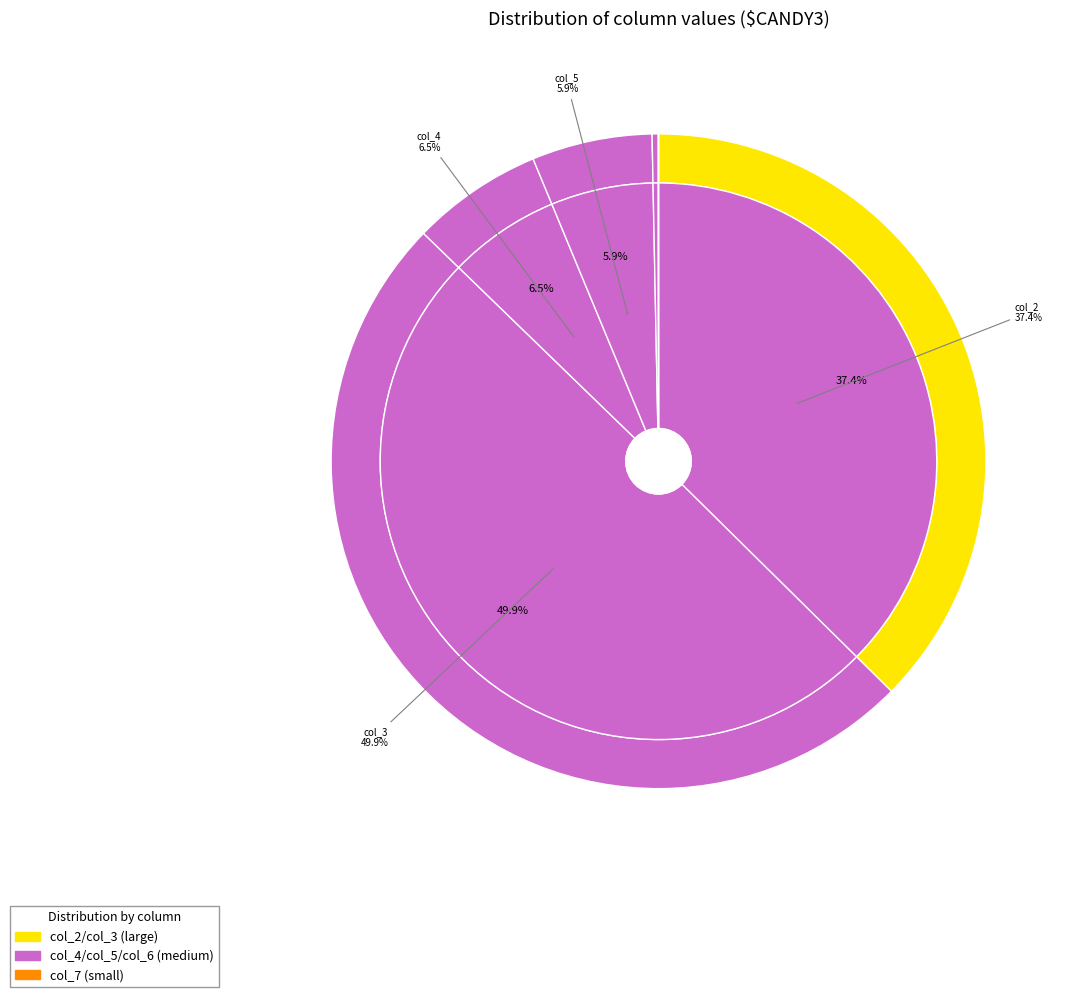

To the nearest percent, what percentage of the pie is col_4?

6%